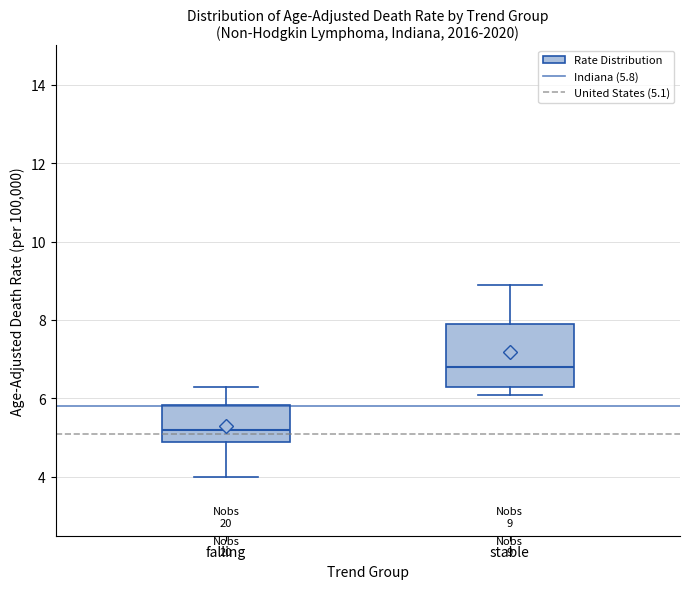

Which box's median line is the lowest?

falling